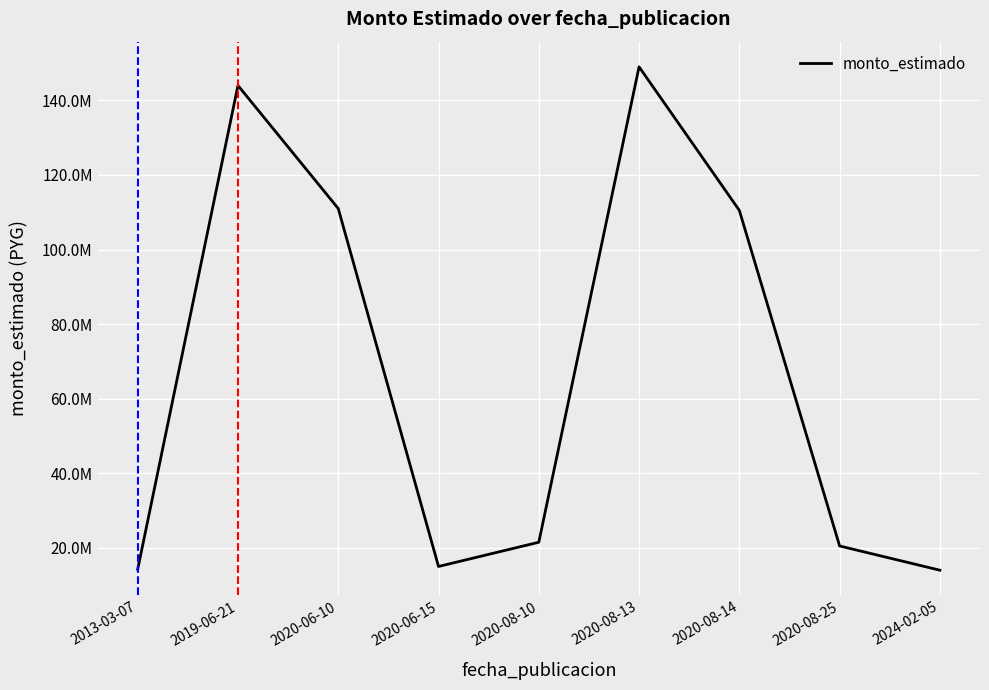

Which label corresponds to the largest value in the chart?

2020-08-13